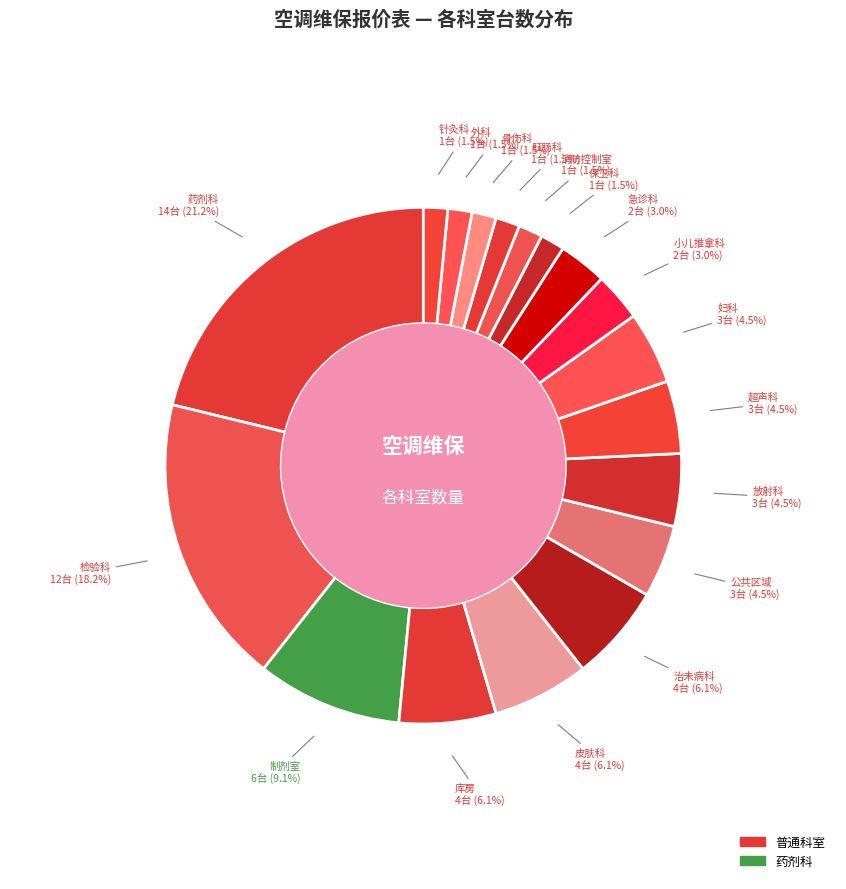

To the nearest percent, what is the difference between the largest and smallest slice percentages?

20%